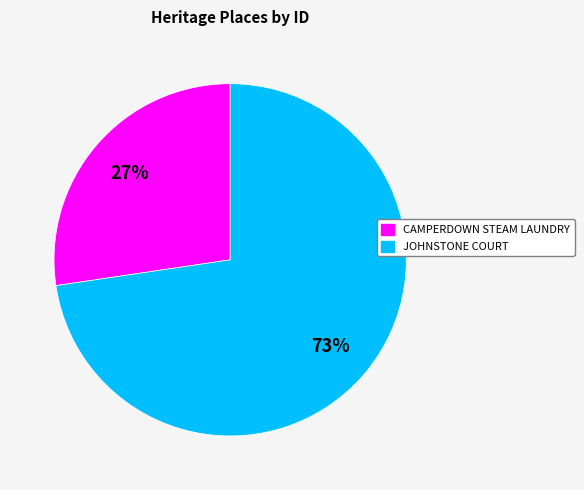

To the nearest percent, what portion does CAMPERDOWN STEAM LAUNDRY represent?

27%